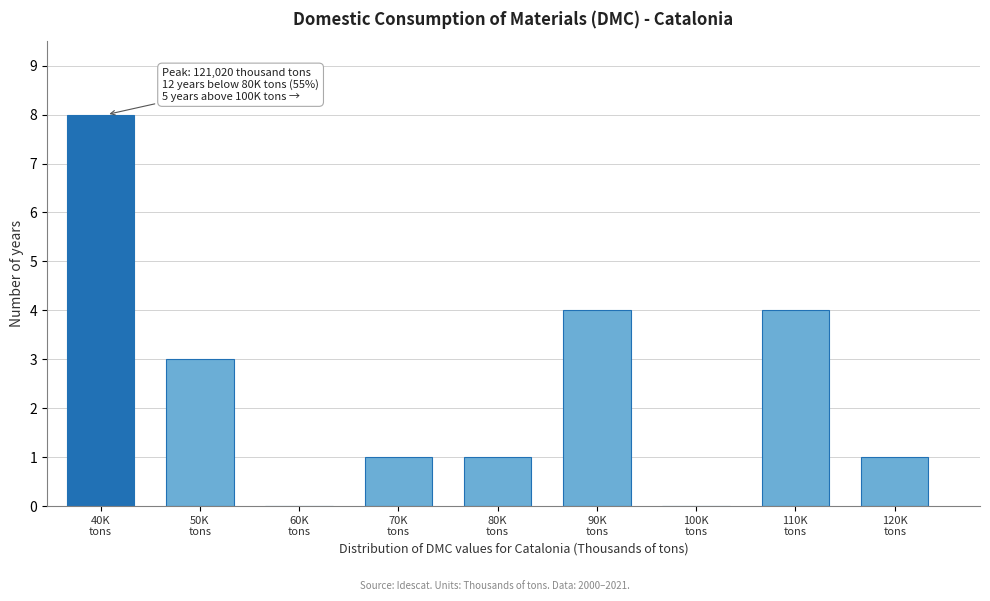

What is the maximum value shown in the chart?

8